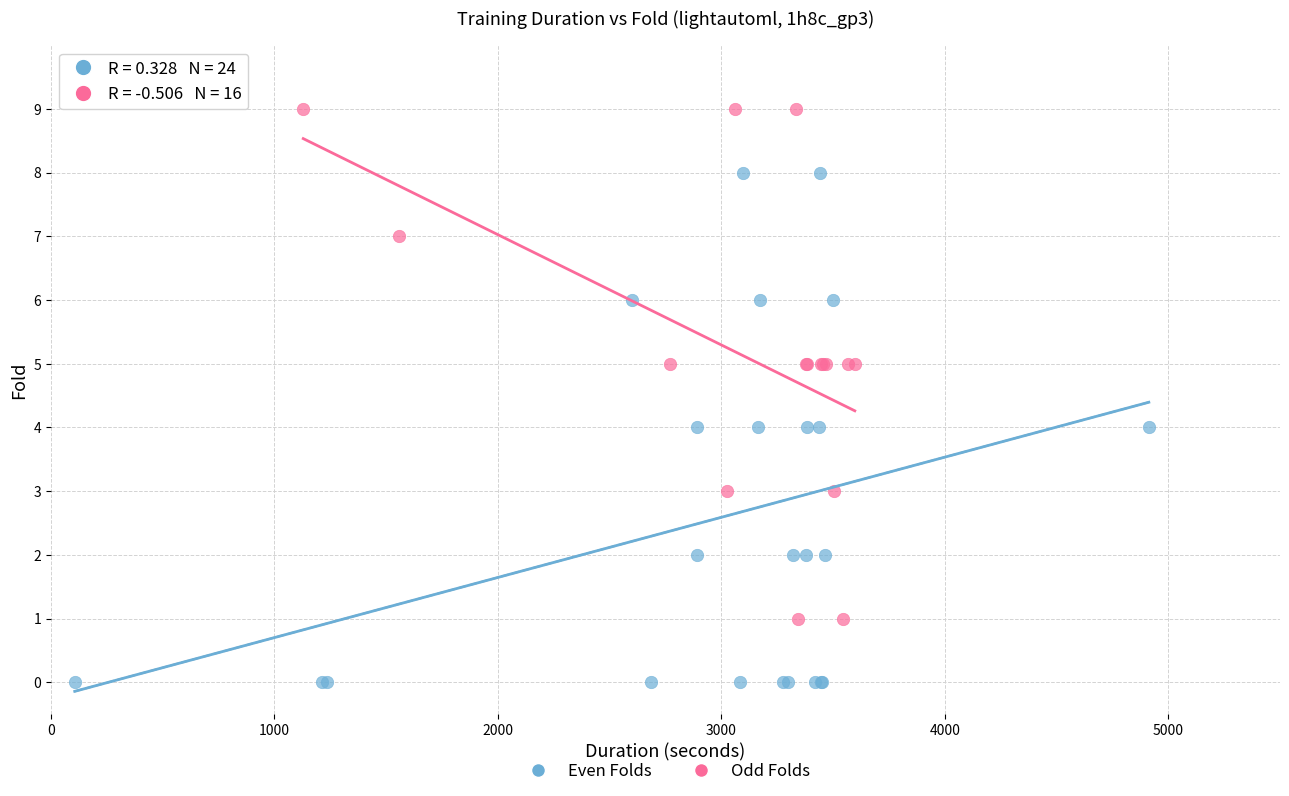

Which series reaches the maximum Y coordinate?

Odd Folds